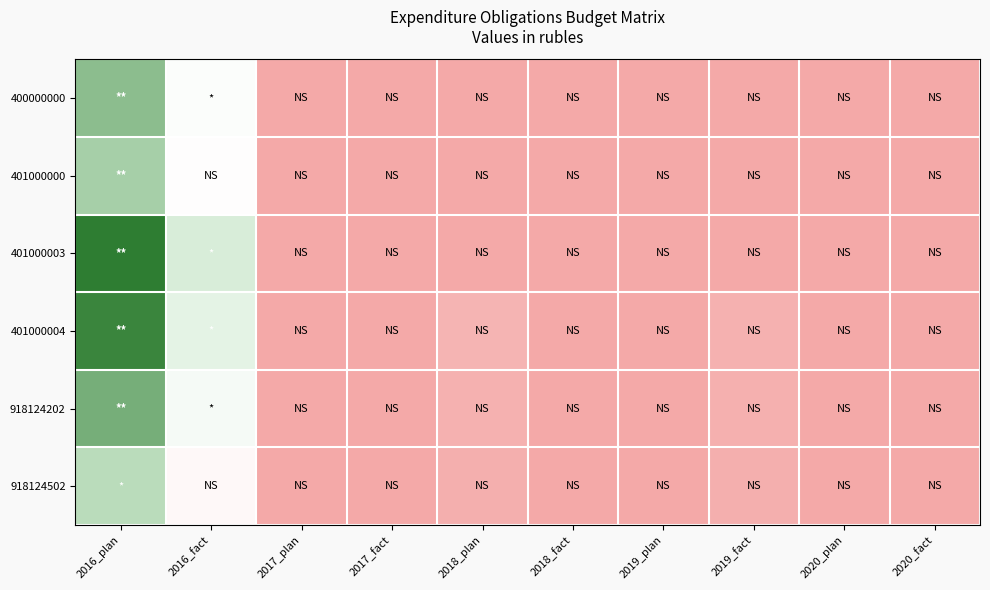

Which series has the largest range (max minus min)?

401000003